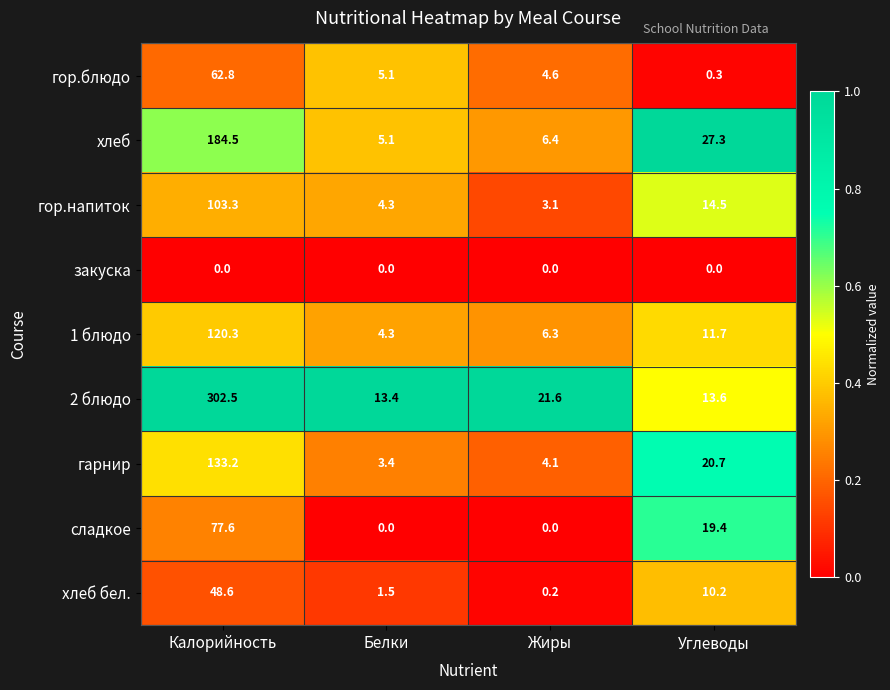

Which category has the highest value in the 1 блюдо series?

Калорийность